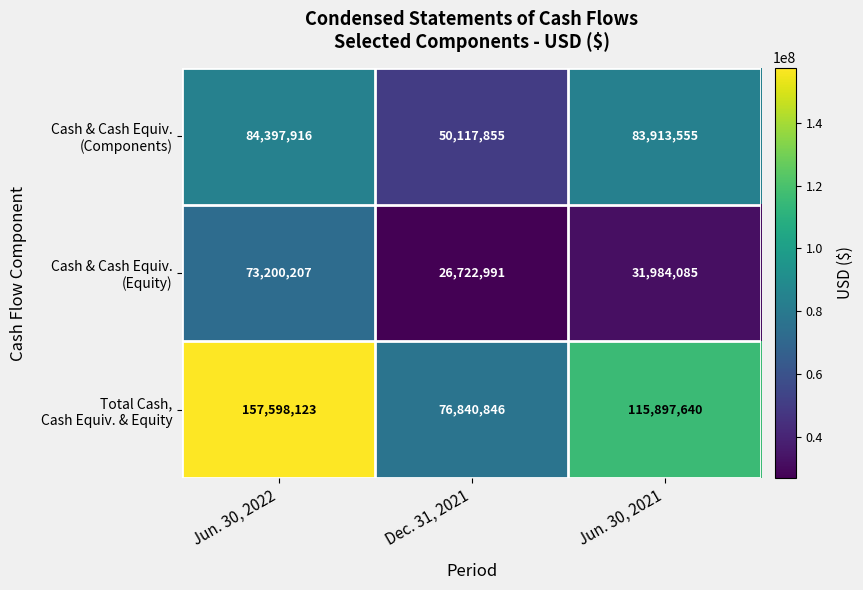

What is the total value across all series at Jun. 30, 2022?

315196246